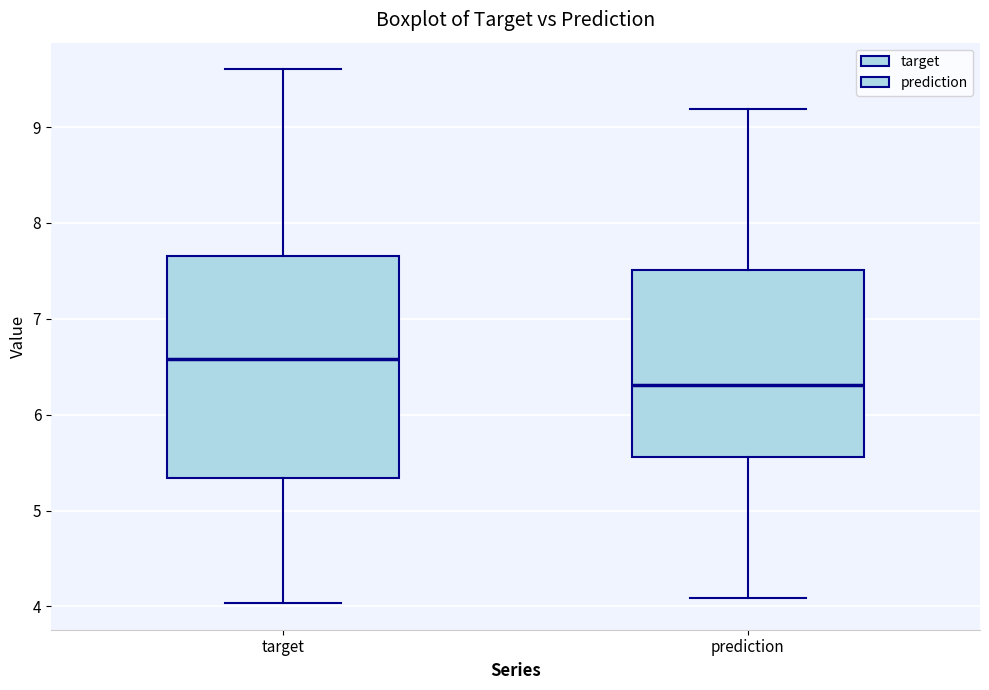

Which box is the tallest, from its lower edge to its upper edge?

target